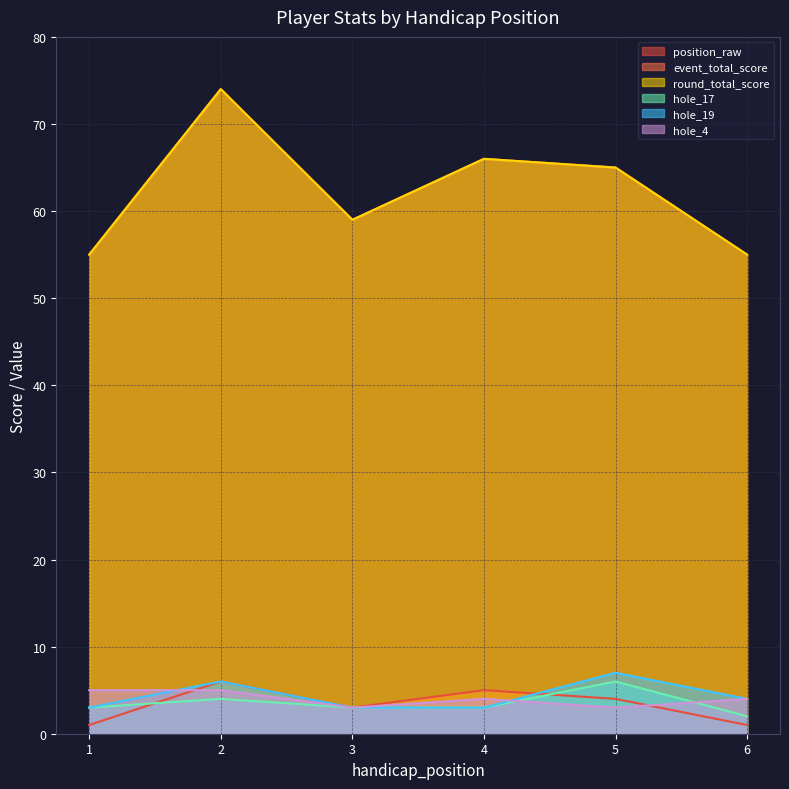

Reading left to right, what are all the values shown in this chart?

position_raw: 1	6	3	5	4	1
event_total_score: 55	74	59	66	65	55
round_total_score: 55	74	59	66	65	55
hole_17: 3	4	3	3	6	2
hole_19: 3	6	3	3	7	4
hole_4: 5	5	3	4	3	4